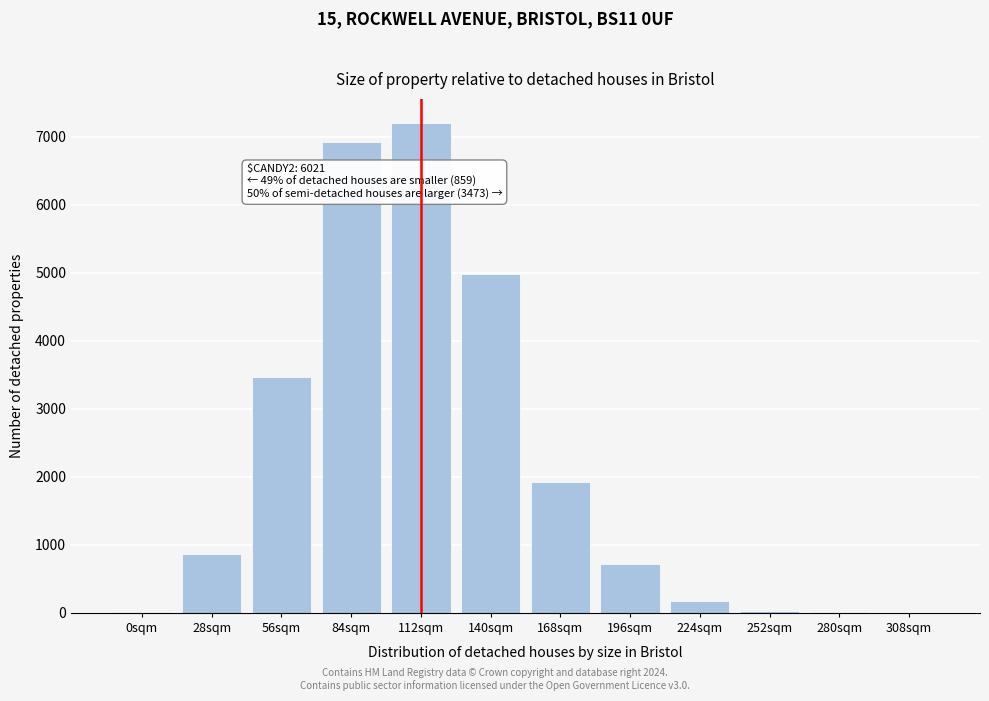

True or false: the data shows 715 at 196sqm.

True